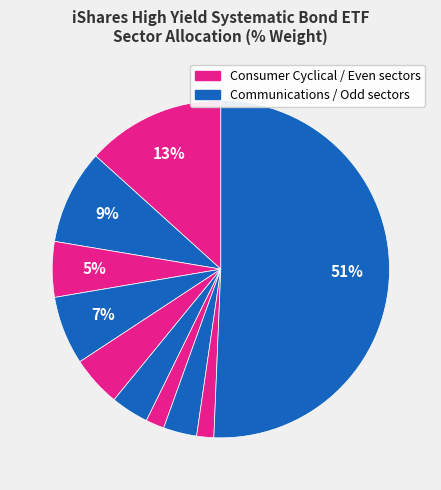

How many slices are in this pie chart?

10